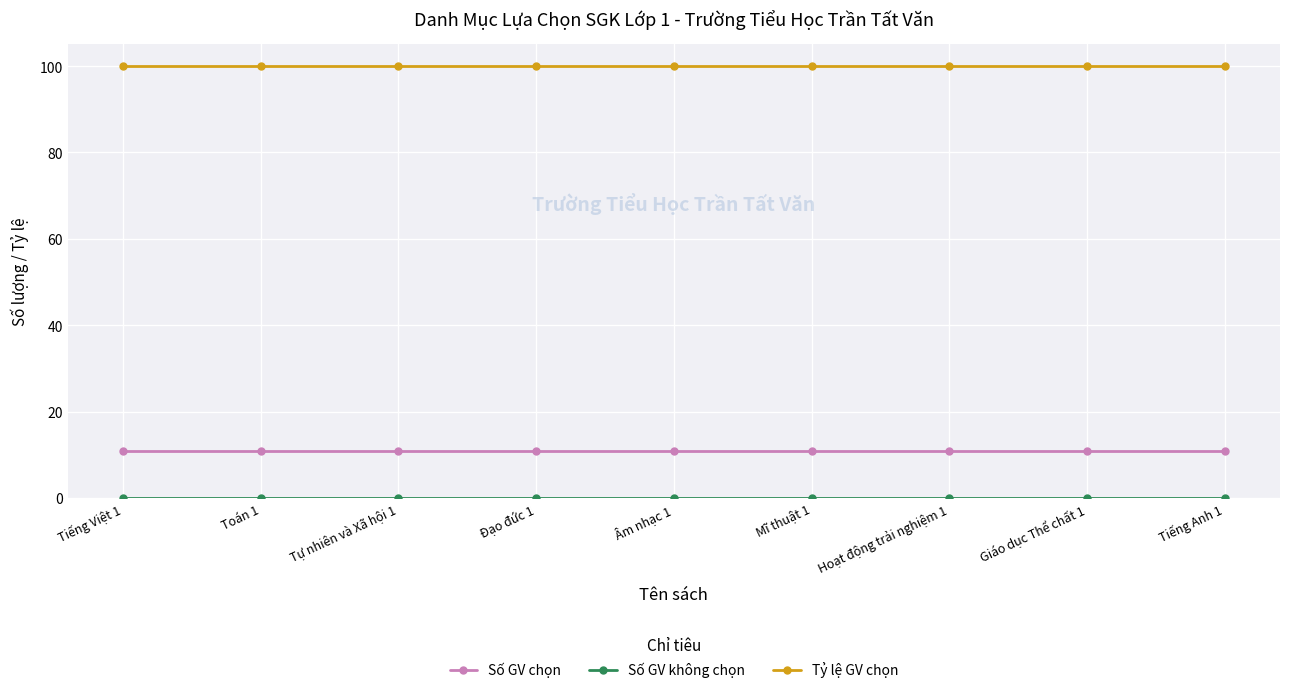

How many lines are shown in the chart?

3